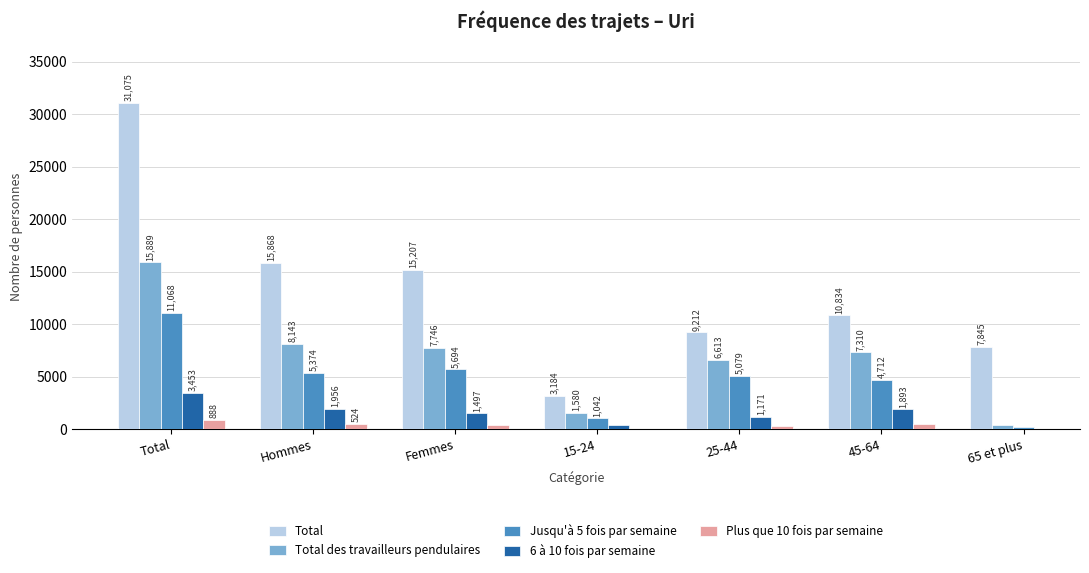

Which series has the widest spread of values?

Total